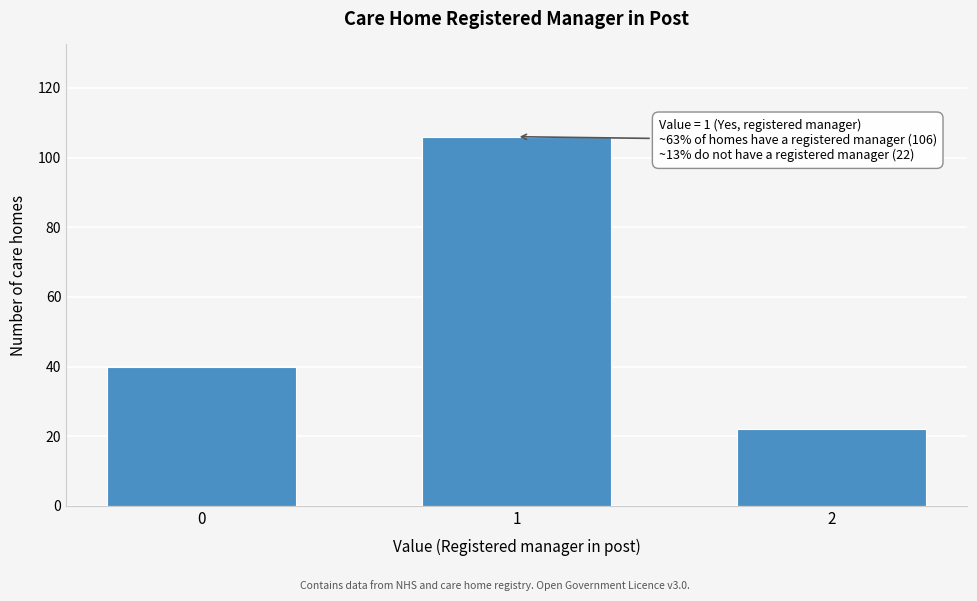

Reading right to left, transcribe all the data shown in this chart.

2=22	1=106	0=40